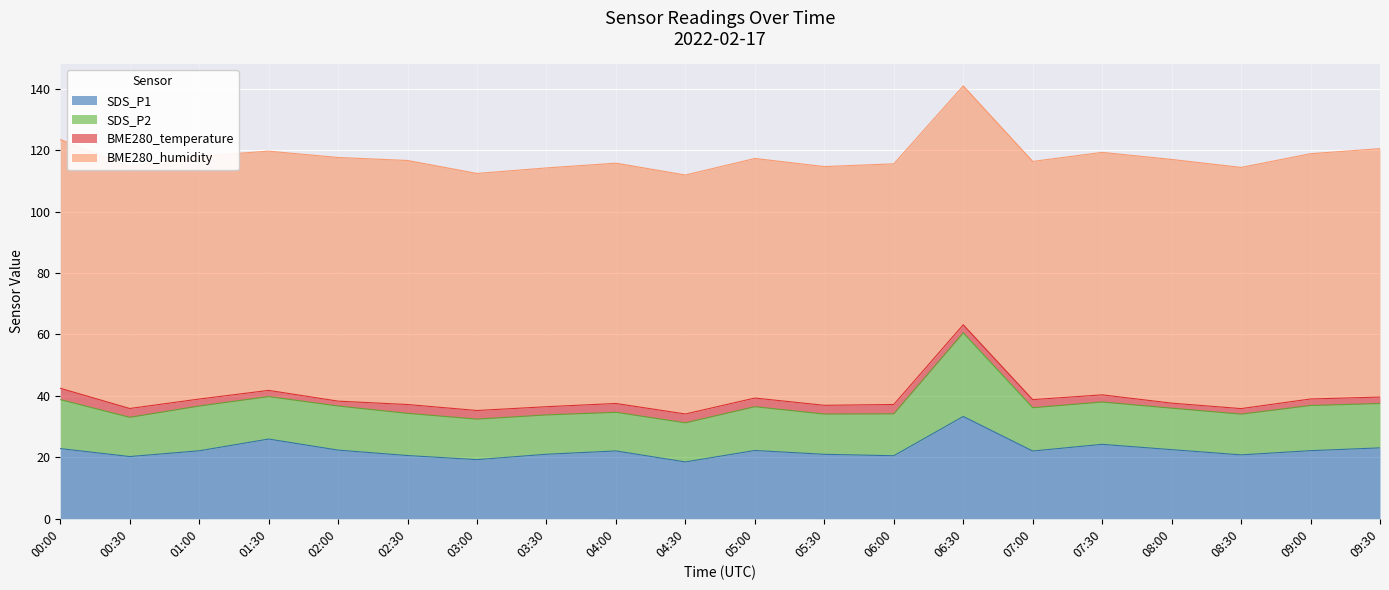

At which label does SDS_P1 first exceed 22?

00:00